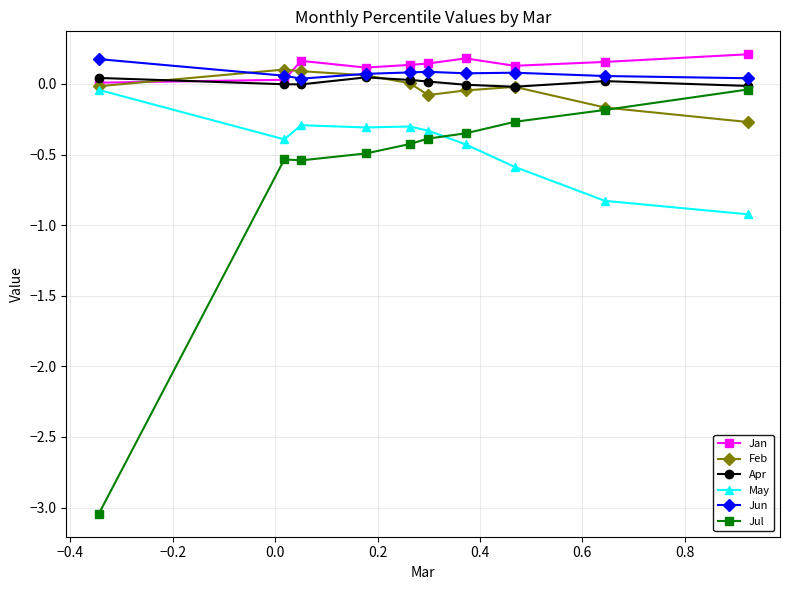

Which series has the largest range (max minus min)?

Jul